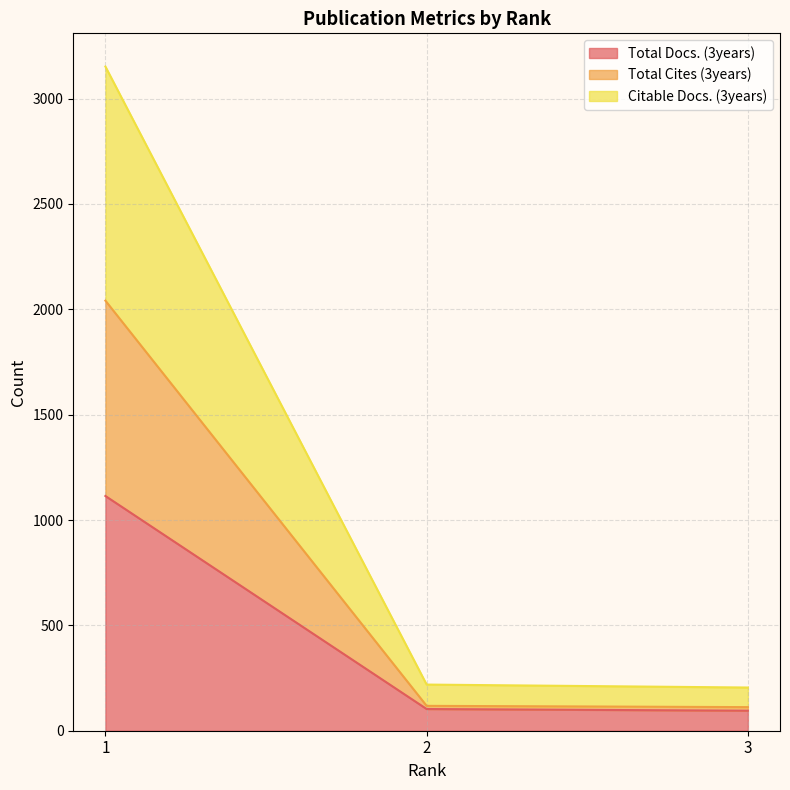

What is the value of the Total Docs. (3years) point at the 1st from the left?

1114